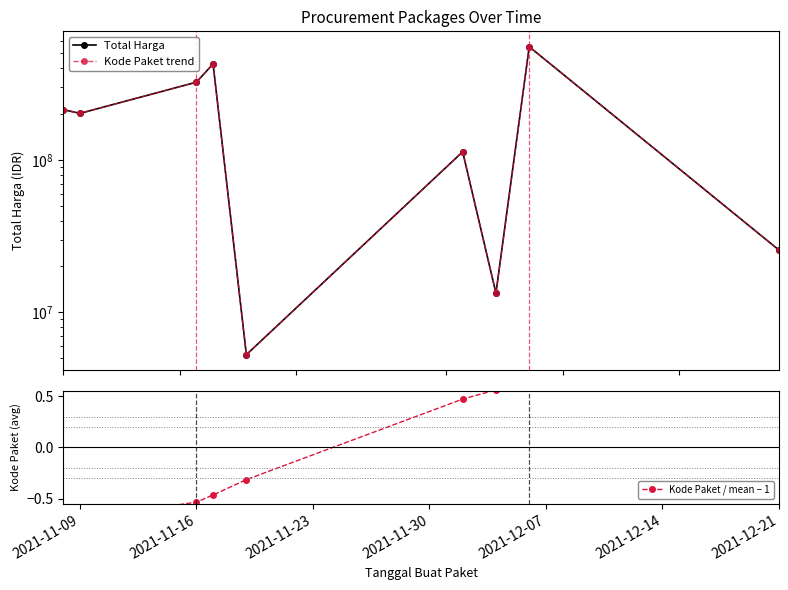

What is the difference between the second highest and second lowest values in the Total Harga series?

413355000.0